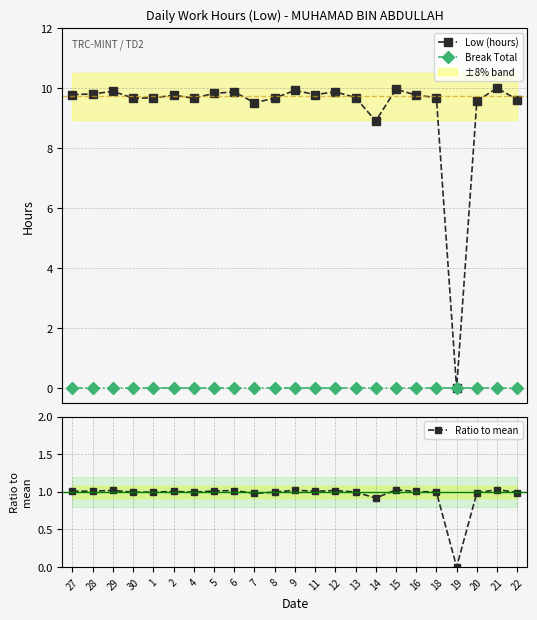

At how many categories does at least one series exceed 7?

22